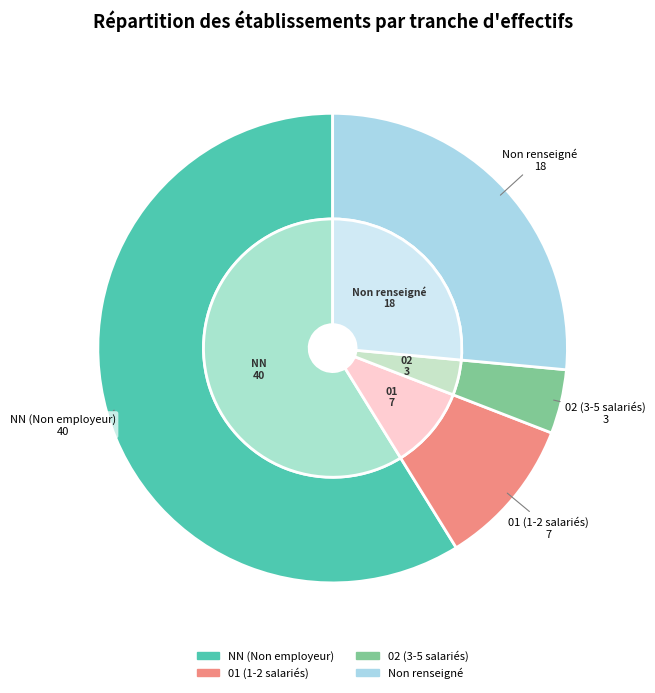

Which category has the biggest portion of the pie?

NN